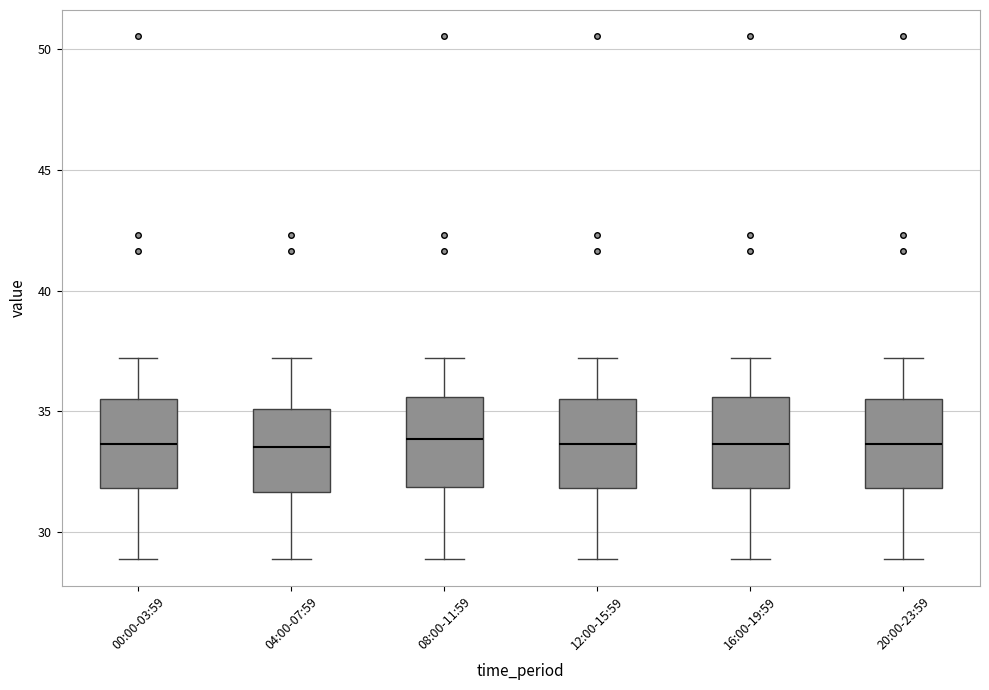

Reading left to right, transcribe this box plot: for each box, give where its median line is, the range the box spans, and where its two whiskers end, as read against the y-axis. The values are not printed on the chart, so give them approximately, as read against the axis.

00:00-03:59: median 33.5, box 32.0 to 35.5, whiskers 29.0 to 37.0
04:00-07:59: median 33.5, box 31.5 to 35.0, whiskers 29.0 to 37.0
08:00-11:59: median 34.0, box 32.0 to 35.5, whiskers 29.0 to 37.0
12:00-15:59: median 33.5, box 32.0 to 35.5, whiskers 29.0 to 37.0
16:00-19:59: median 33.5, box 32.0 to 35.5, whiskers 29.0 to 37.0
20:00-23:59: median 33.5, box 32.0 to 35.5, whiskers 29.0 to 37.0